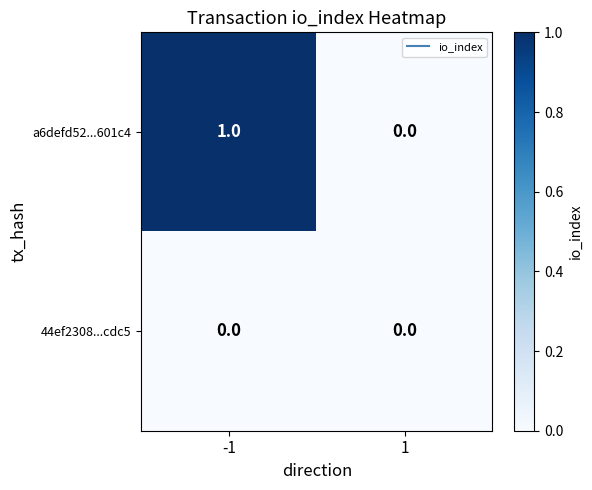

Reading left to right, transcribe all the data shown in this chart.

a6defd52...601c4: -1=1	1=0
44ef2308...cdc5: -1=0	1=0